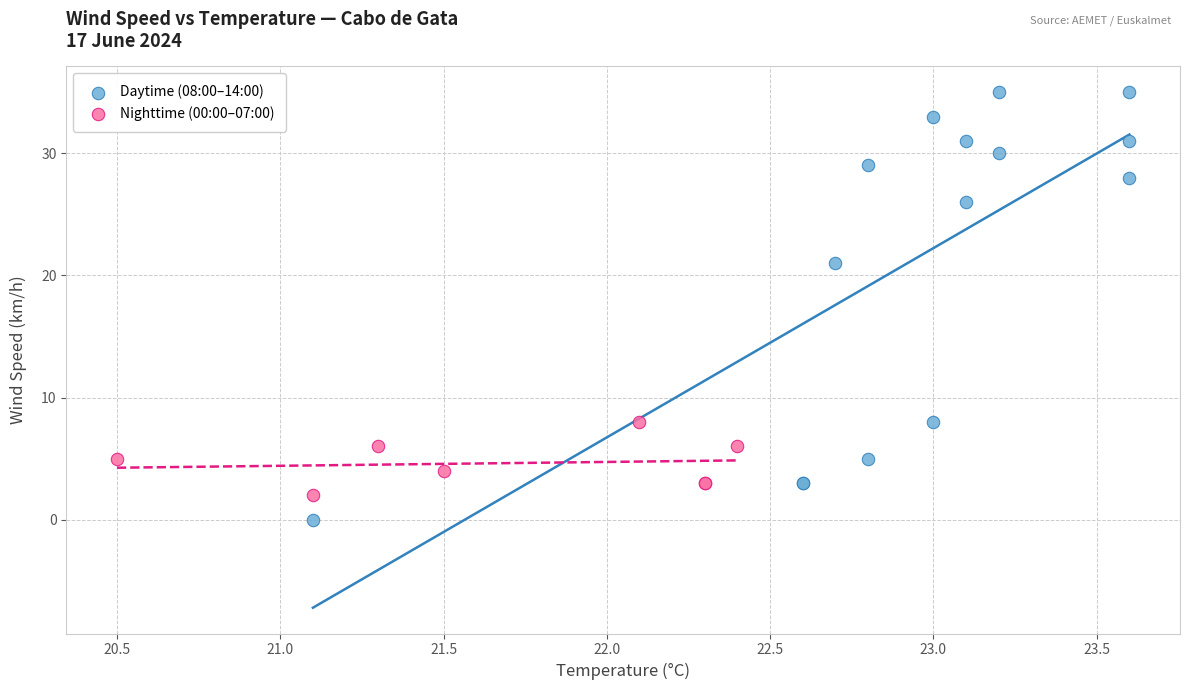

Which series has the widest spread of Y values?

Daytime (08:00–14:00)